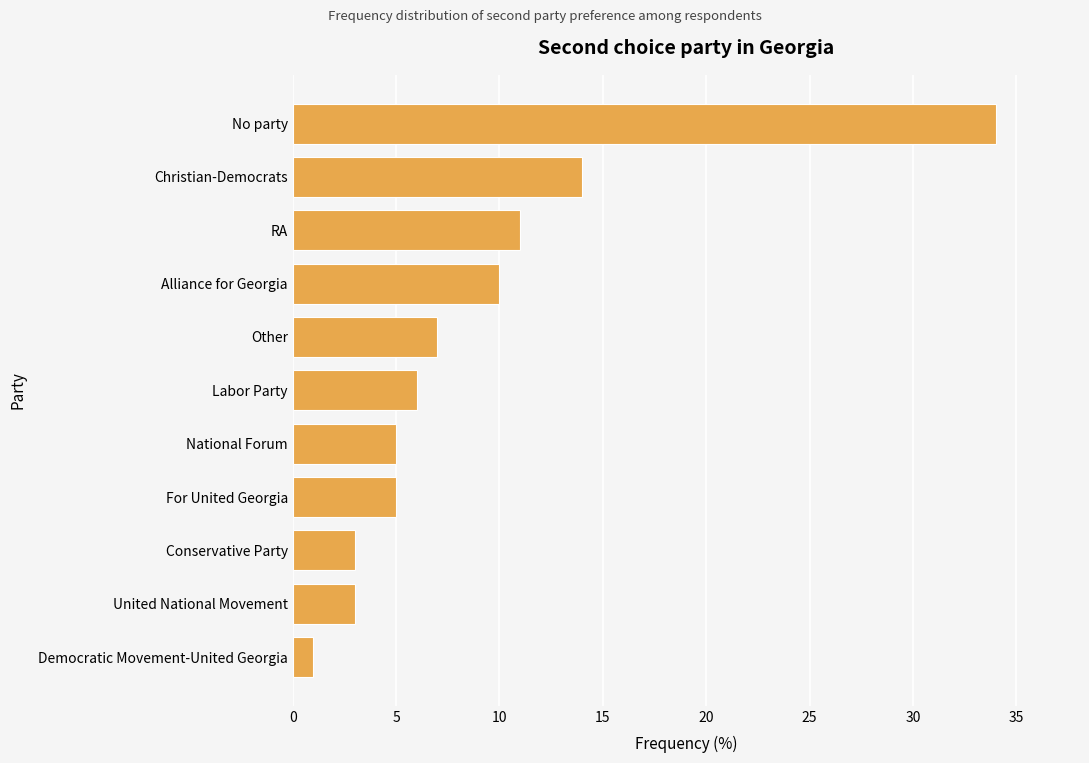

What is the average value?

9